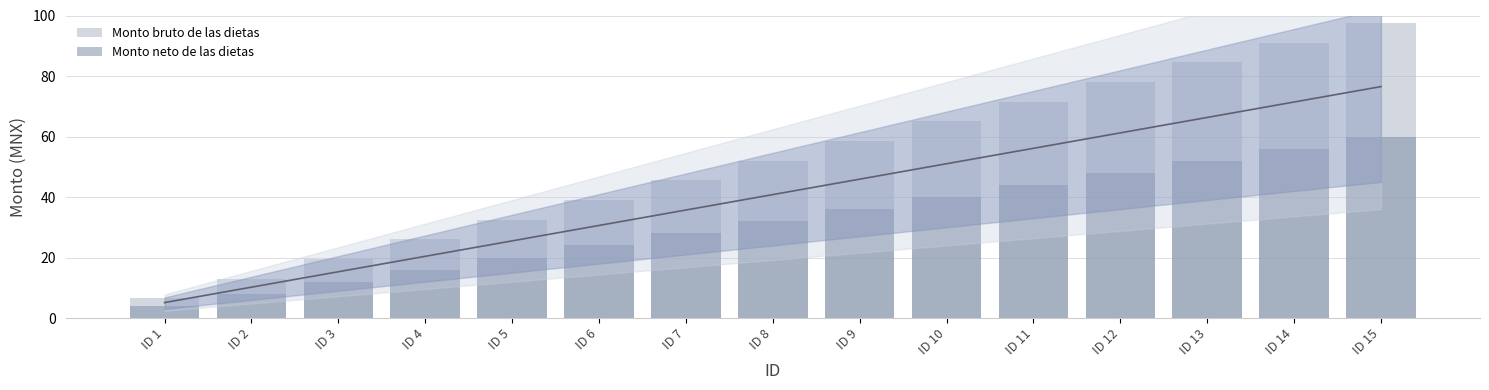

Is it true that Monto neto de las dietas equals 7.8 at ID 6?

False